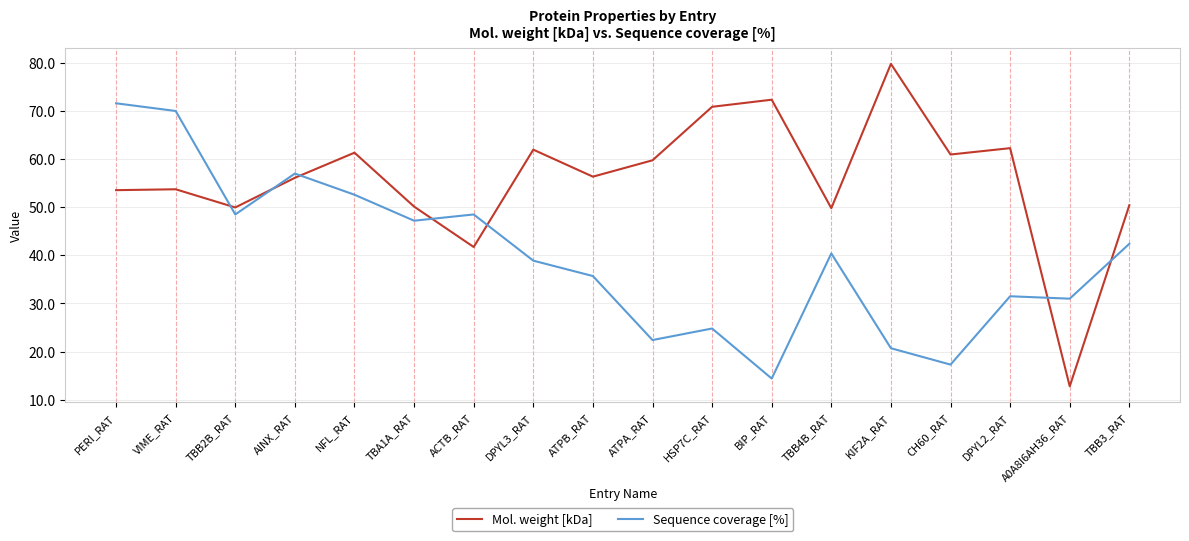

How many times do Mol. weight [kDa] and Sequence coverage [%] cross each other?

7